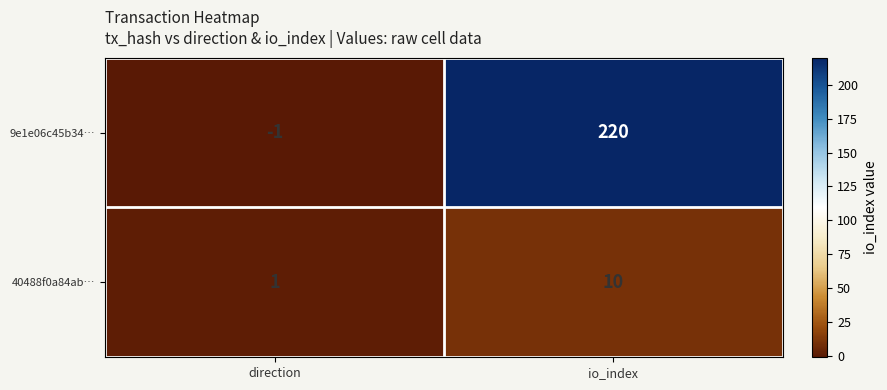

What is the minimum value shown in the chart?

-1